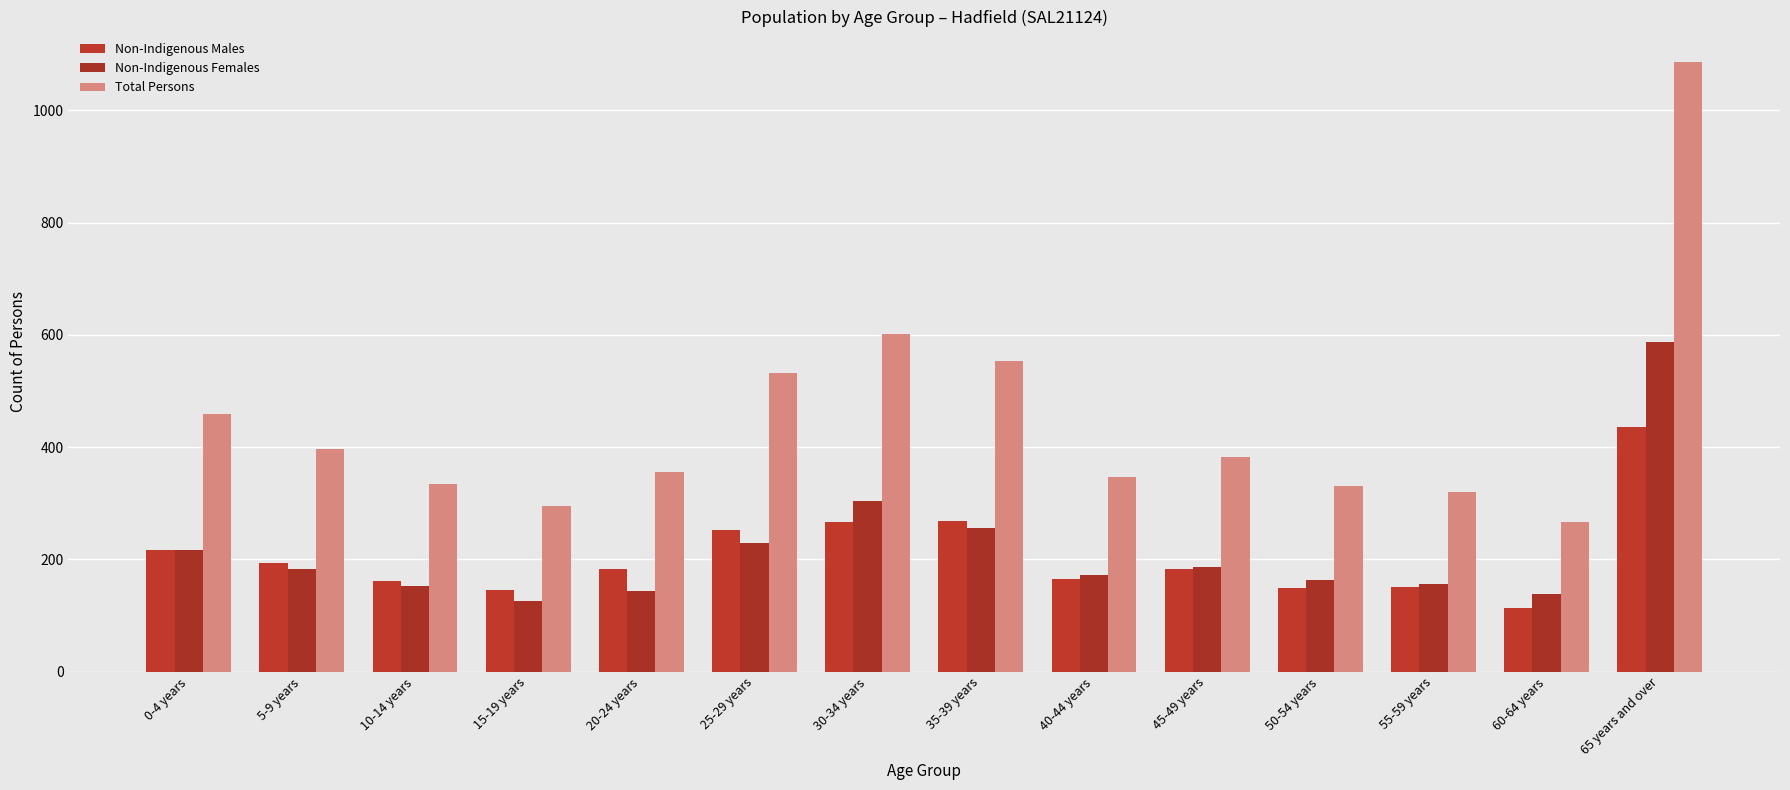

What are all the series names shown in the legend?

Non-Indigenous Males, Non-Indigenous Females, Total Persons